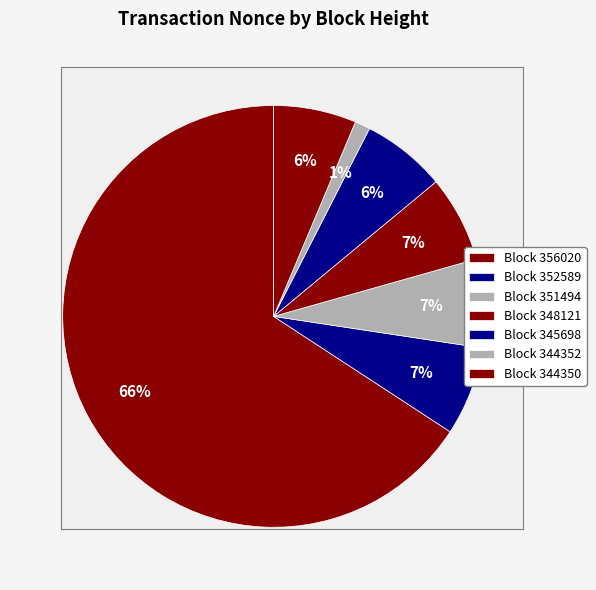

Count the number of slices in the pie.

7